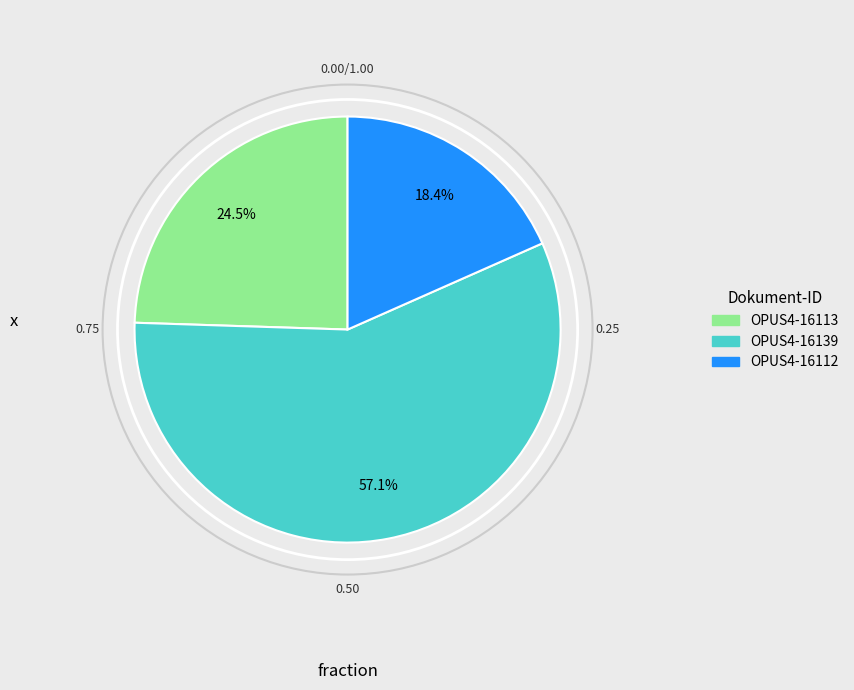

Rank the categories by value from lowest to highest.

OPUS4-16112, OPUS4-16113, OPUS4-16139